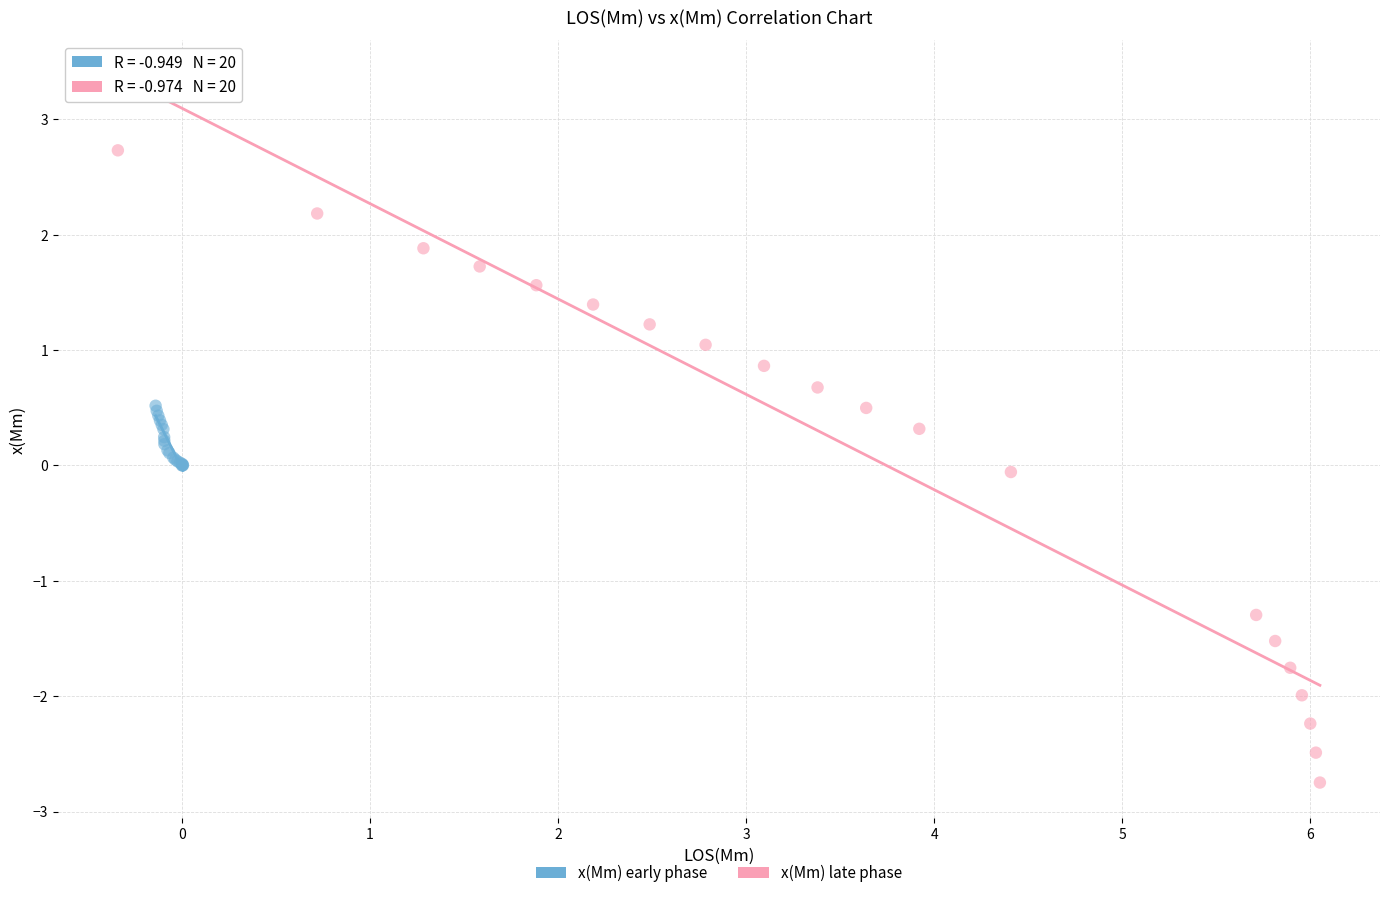

Which series contains the highest Y value?

x(Mm) late phase